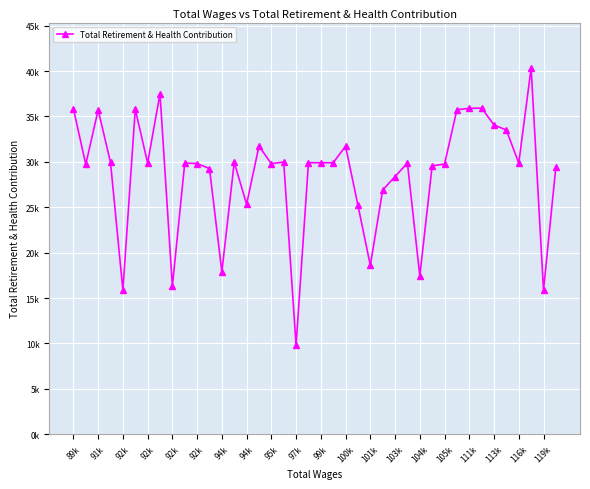

Does the chart have visible grid lines?

Yes